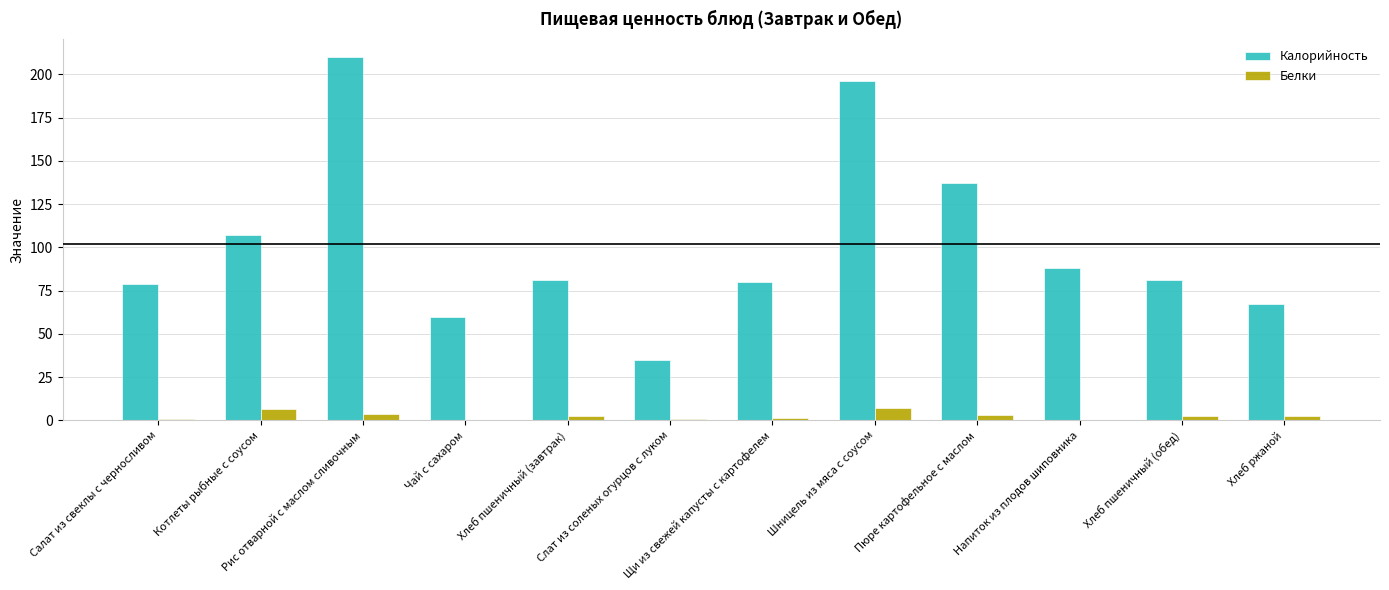

What is the sum of all Белки values?

31.2